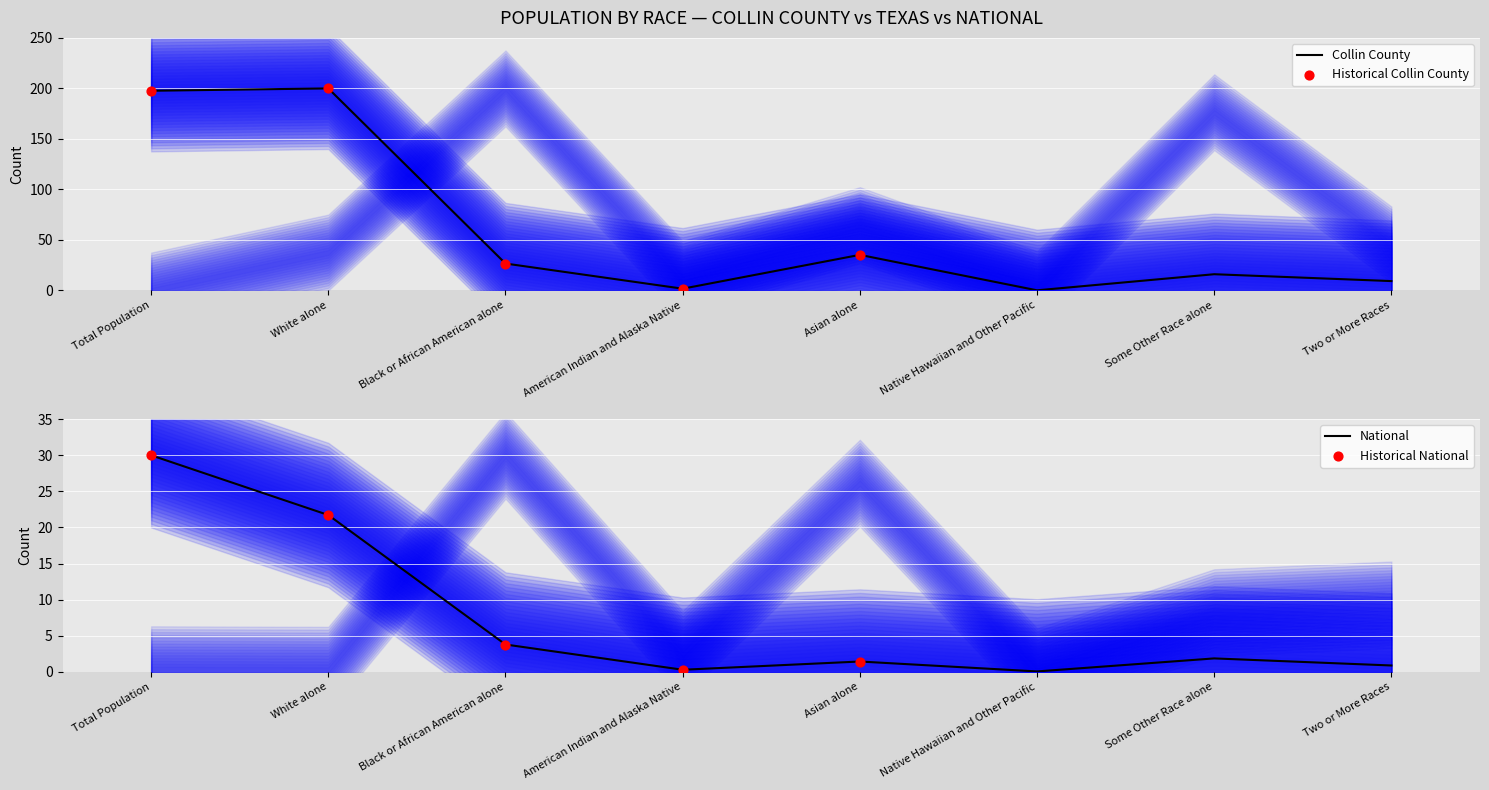

Is the value of Collin County at Native Hawaiian and Other Pacific greater than the value of National at Two or More Races?

No